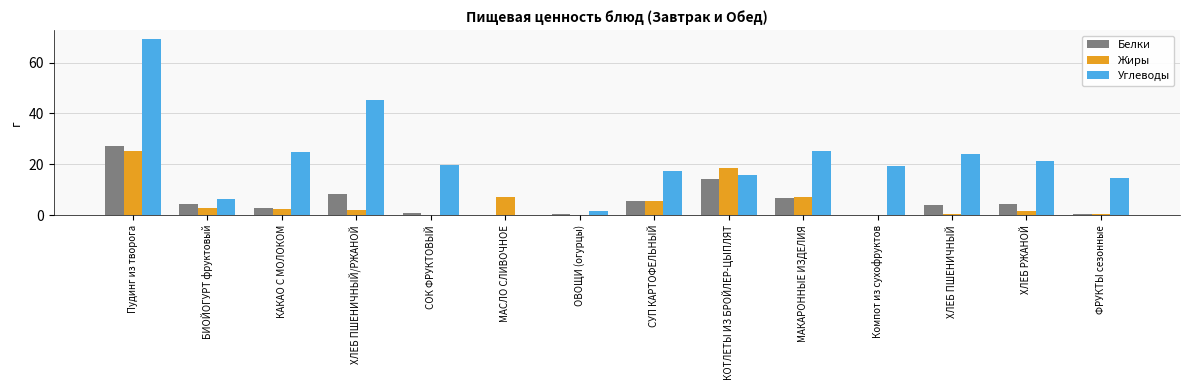

What is the sum of all Углеводы values?

305.2